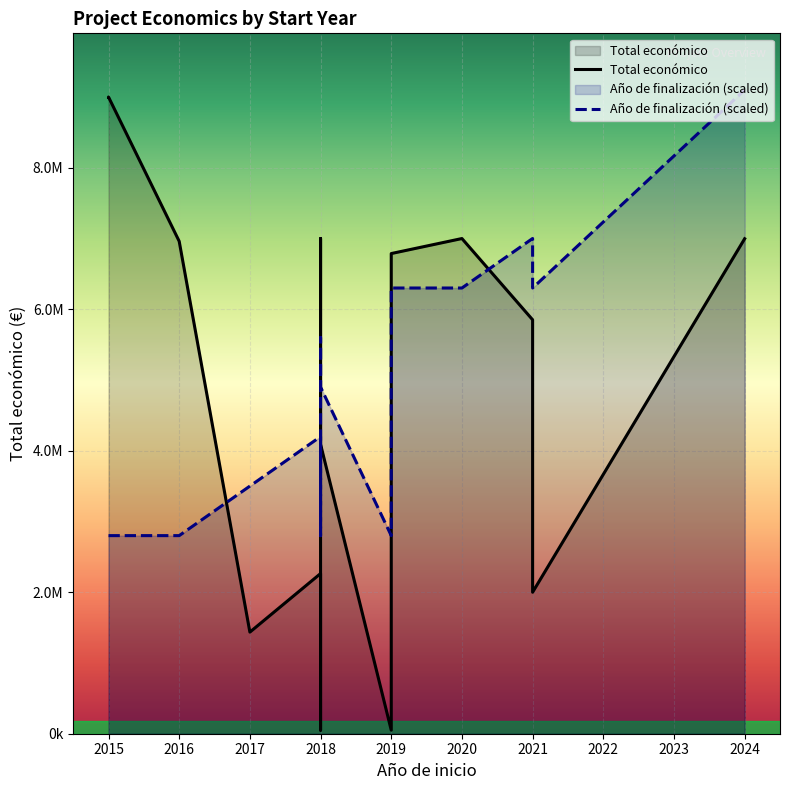

Rank the series at 2018 from highest to lowest value.

Año de finalización (scaled), Total económico